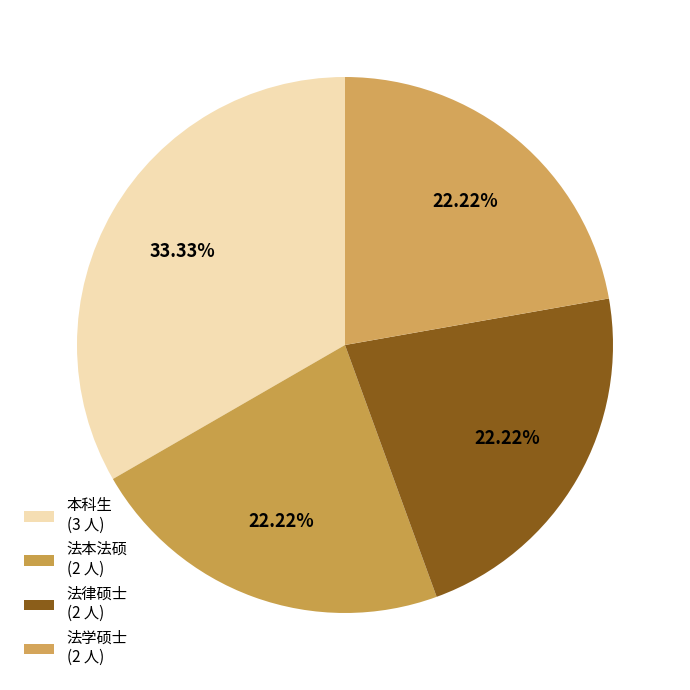

What portion of the pie excludes 法本法硕?

77.8%